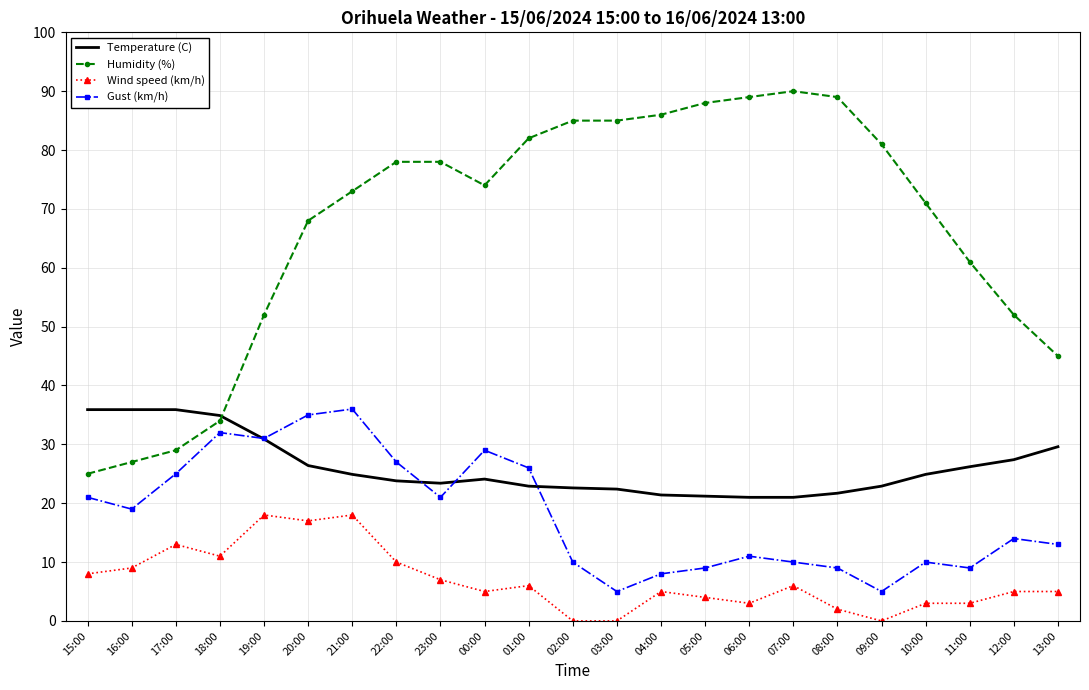

At which label does Wind speed (km/h) first exceed 5?

15:00